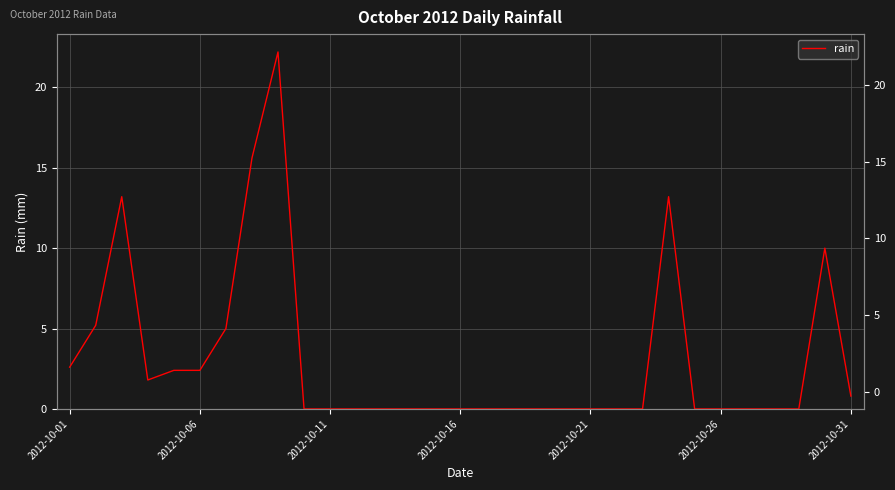

How many interior local valleys (lower than both neighbors) does the data have?

1